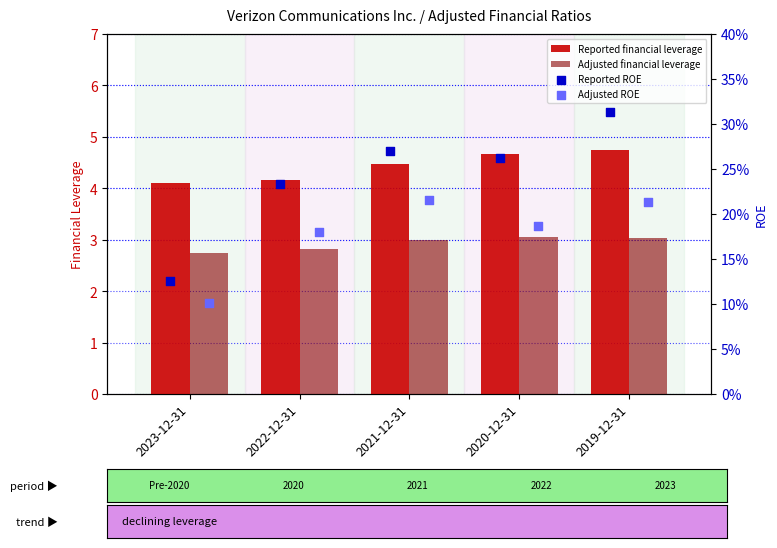

Which series has the largest total across all categories?

Reported financial leverage